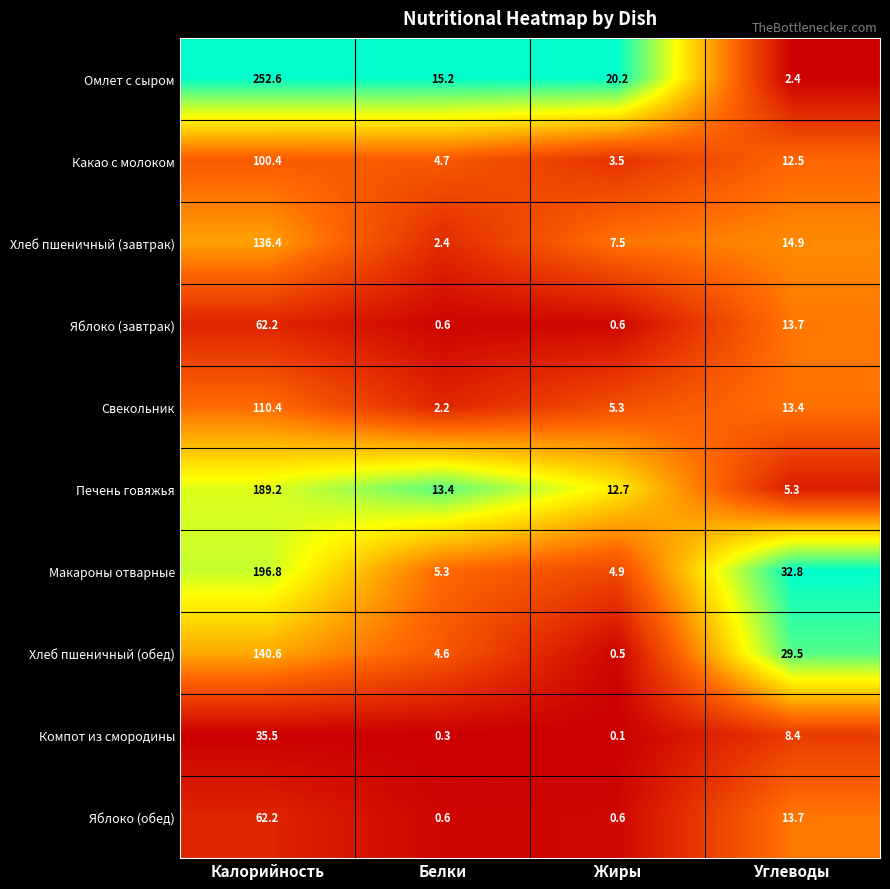

What is the spread (max minus min) of values at Калорийность?

217.1